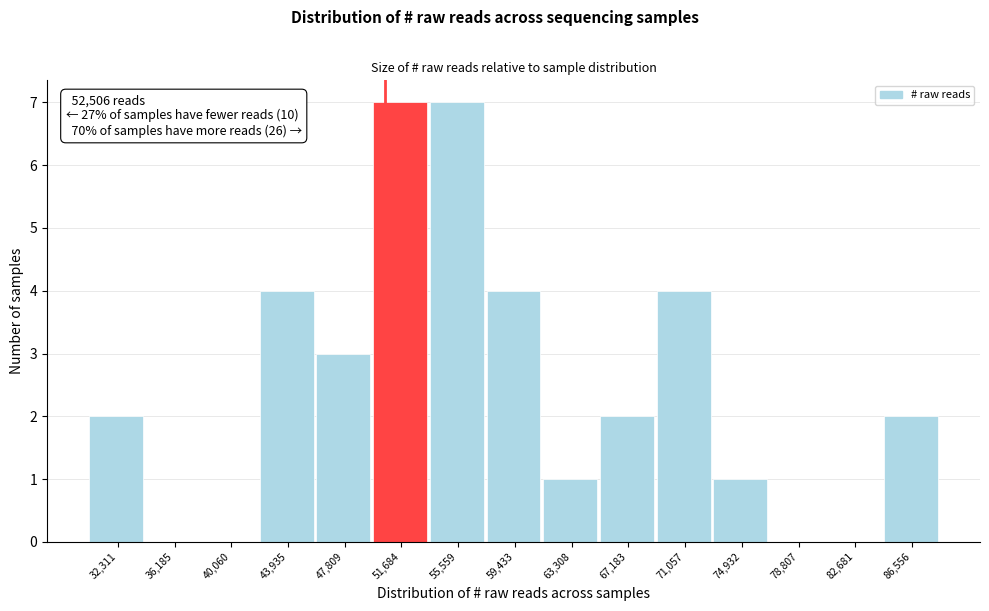

Reading right to left, extract all data points from this chart.

86,556=2	82,681=0	78,807=0	74,932=1	71,057=4	67,183=2	63,308=1	59,433=4	55,559=7	51,684=7	47,809=3	43,935=4	40,060=0	36,185=0	32,311=2